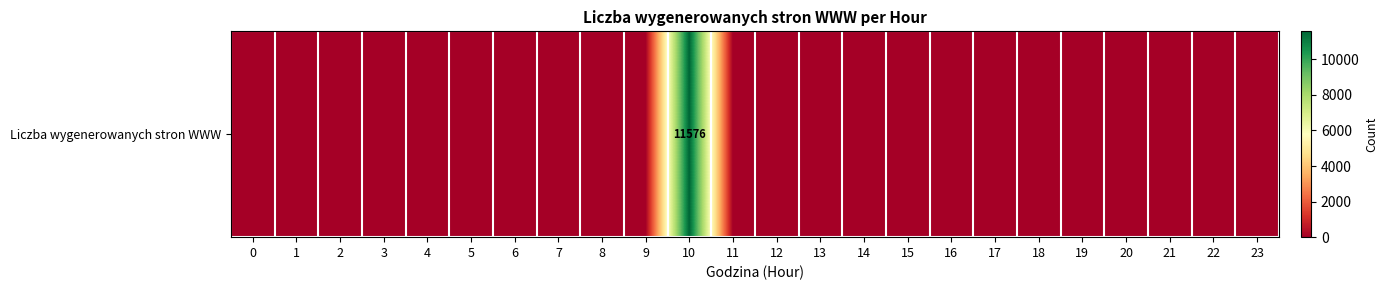

At which category does the chart reach its peak across all series?

10